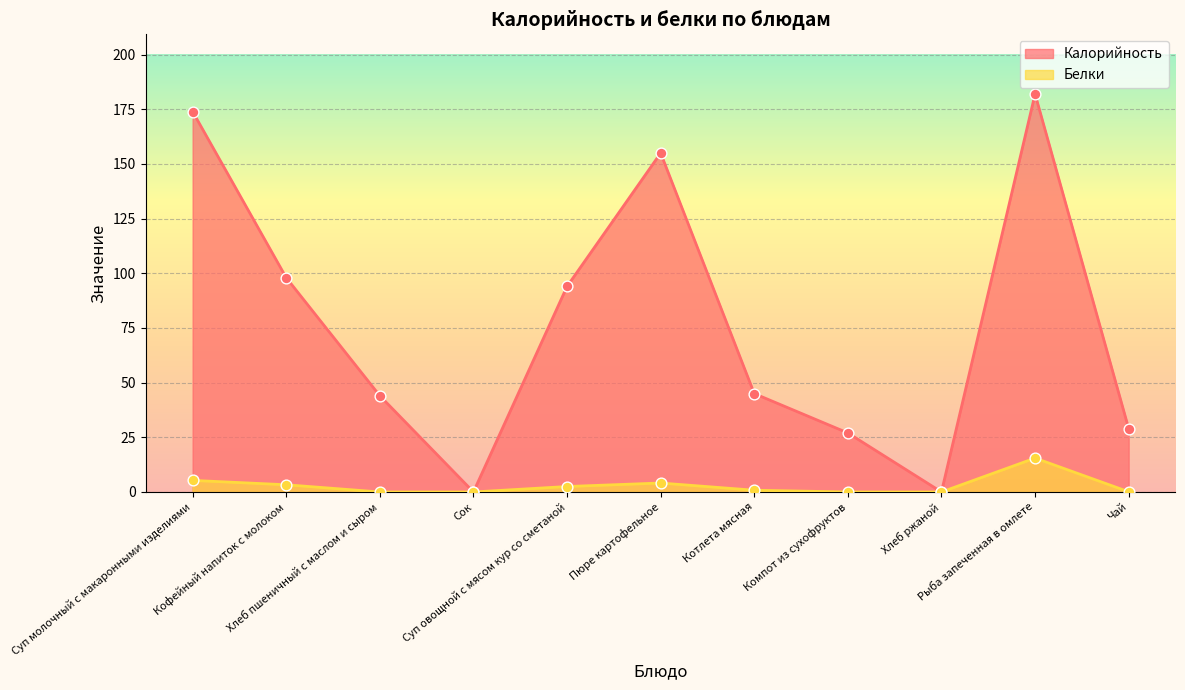

Which series contains the highest Y value?

Калорийность